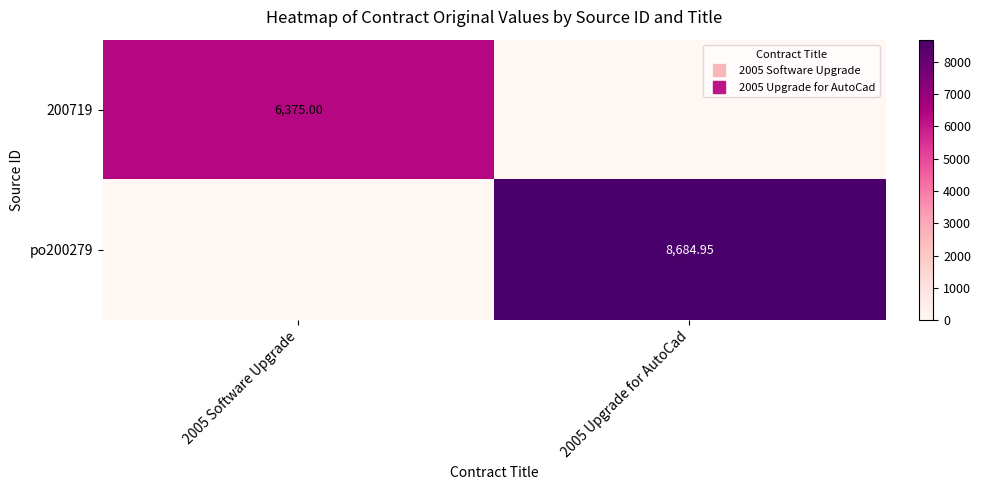

The 200719 series shows 6375.0 at 2005 Software Upgrade. True or false?

True